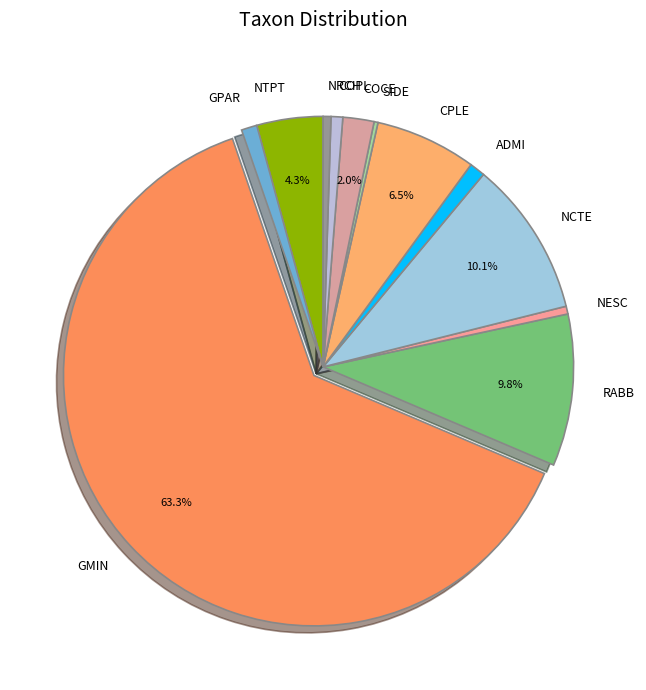

The NRCH slice represents 14% of the pie. True or false?

False